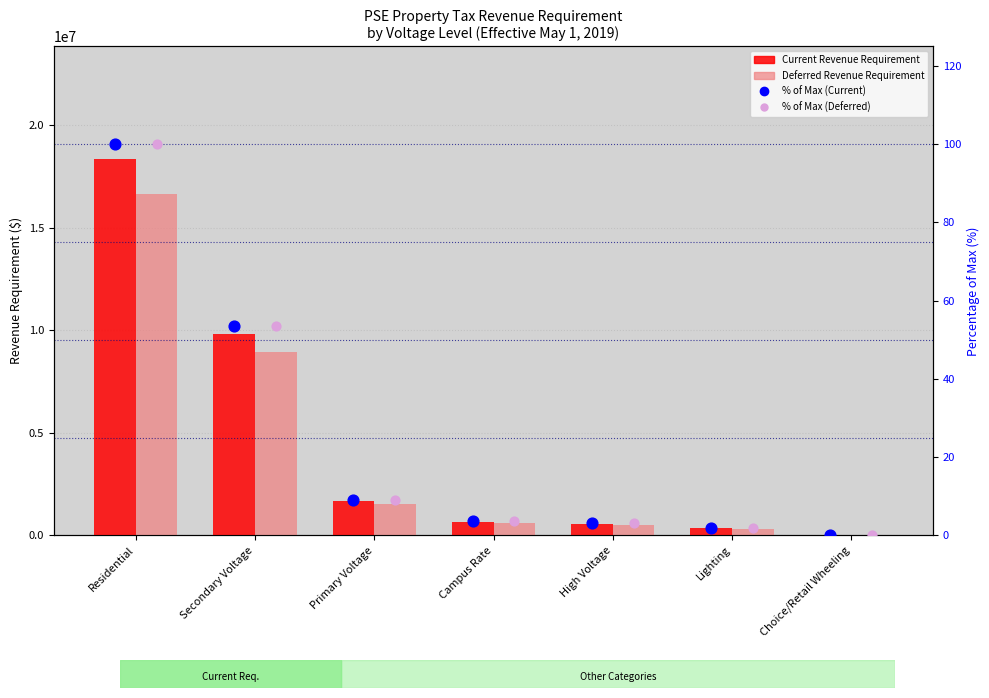

At how many categories does at least one series exceed 17089698?

1